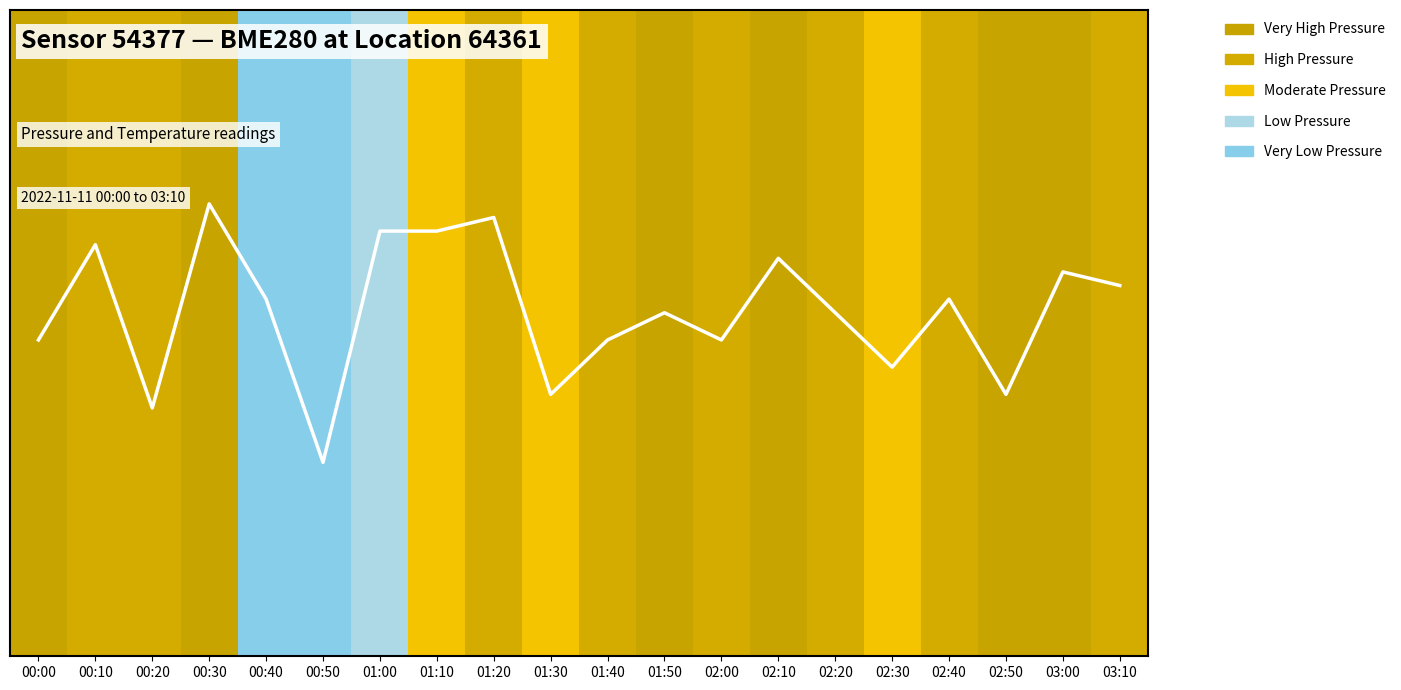

How many categories are shown in the chart?

20